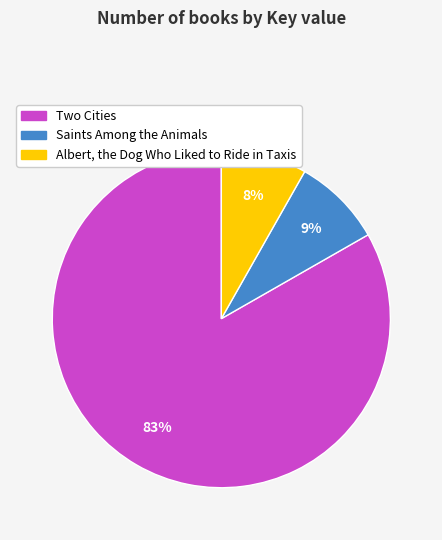

The Two Cities slice represents 83% of the pie. True or false?

True